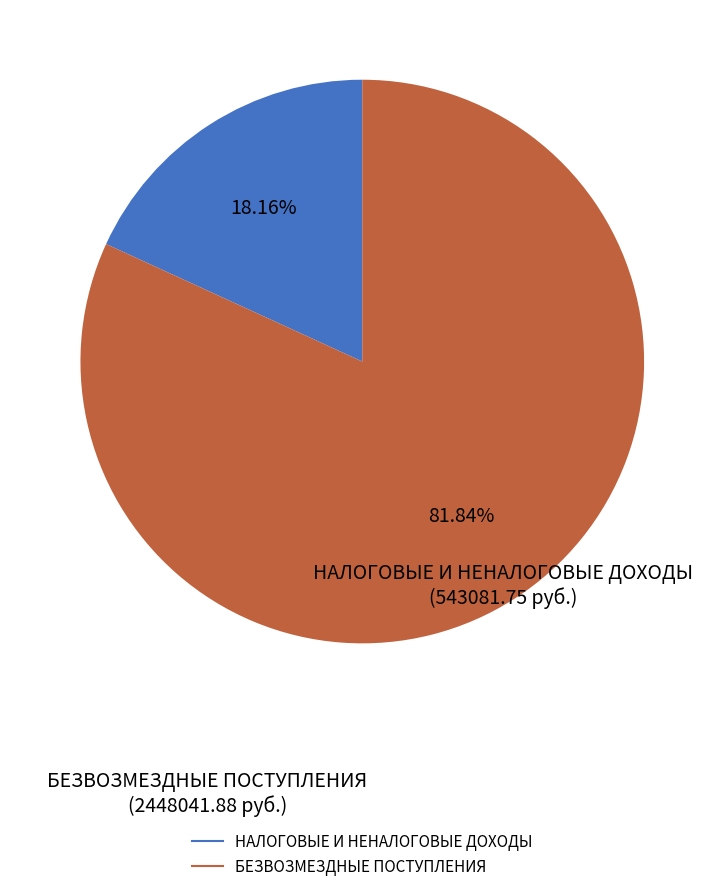

The БЕЗВОЗМЕЗДНЫЕ ПОСТУПЛЕНИЯ slice represents 68% of the pie. True or false?

False